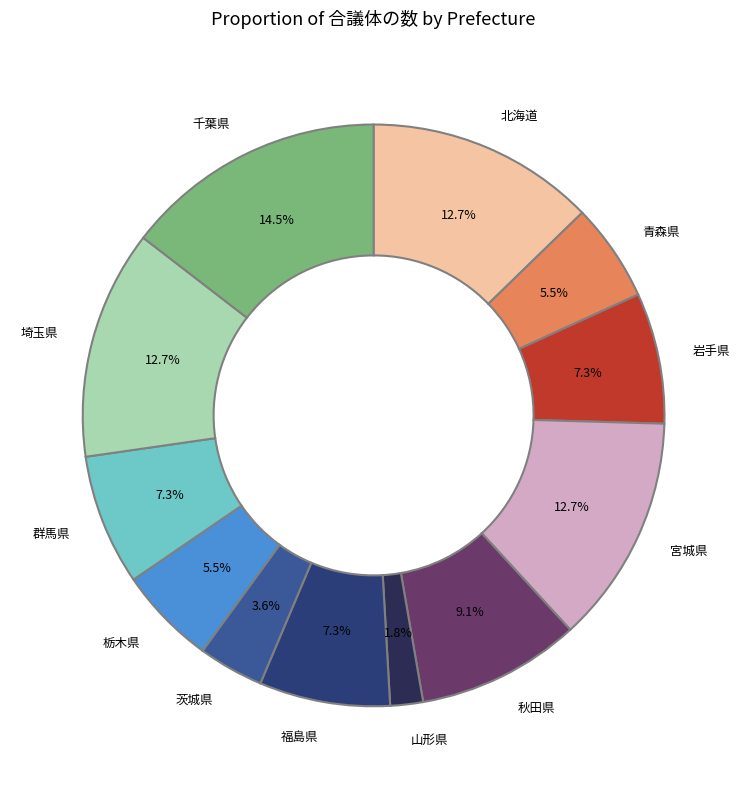

Which category has the smallest portion of the pie?

山形県